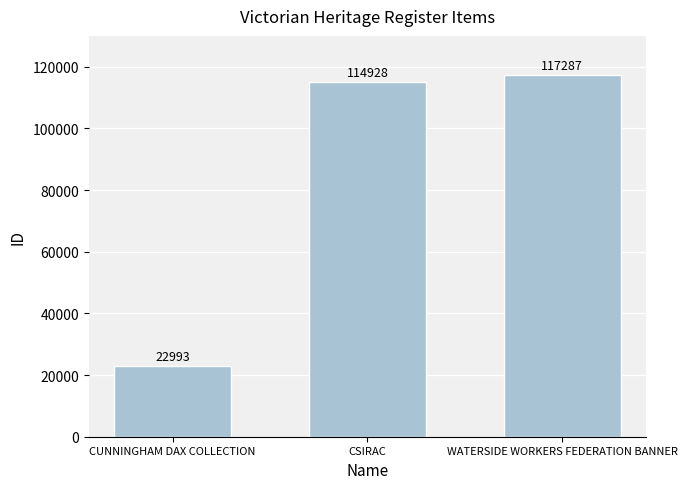

The value at CSIRAC is 114928. True or false?

True